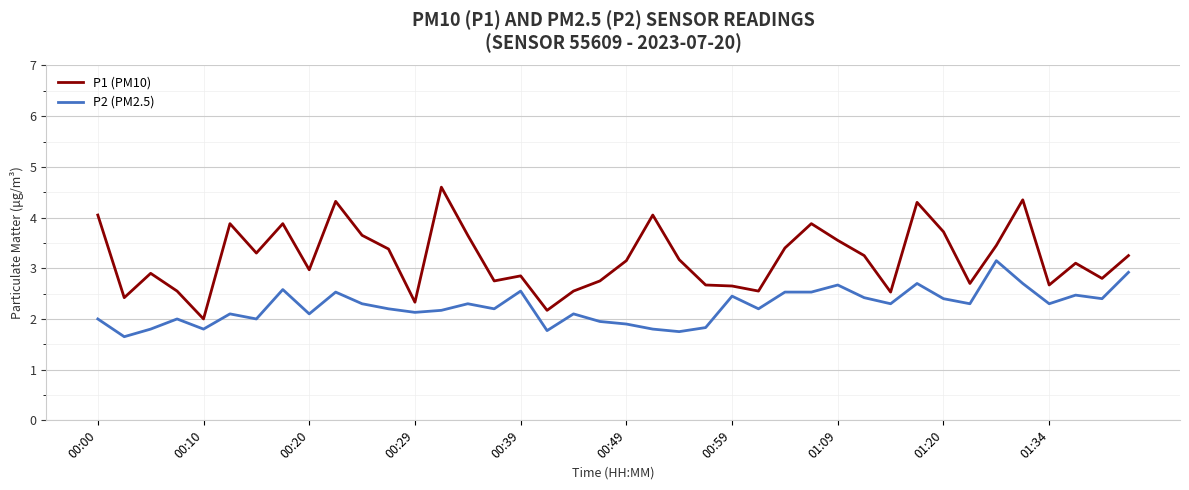

Which series has the largest total across all categories?

P1 (PM10)